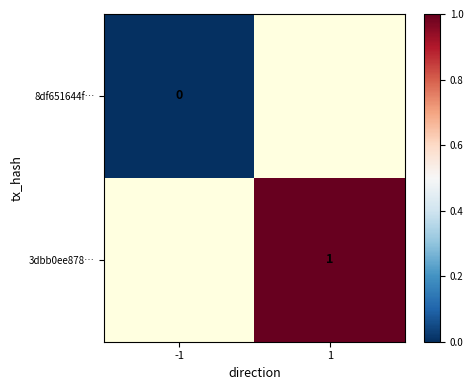

Is the value of 8df651644f… at -1 greater than the value of 3dbb0ee878… at 1?

No